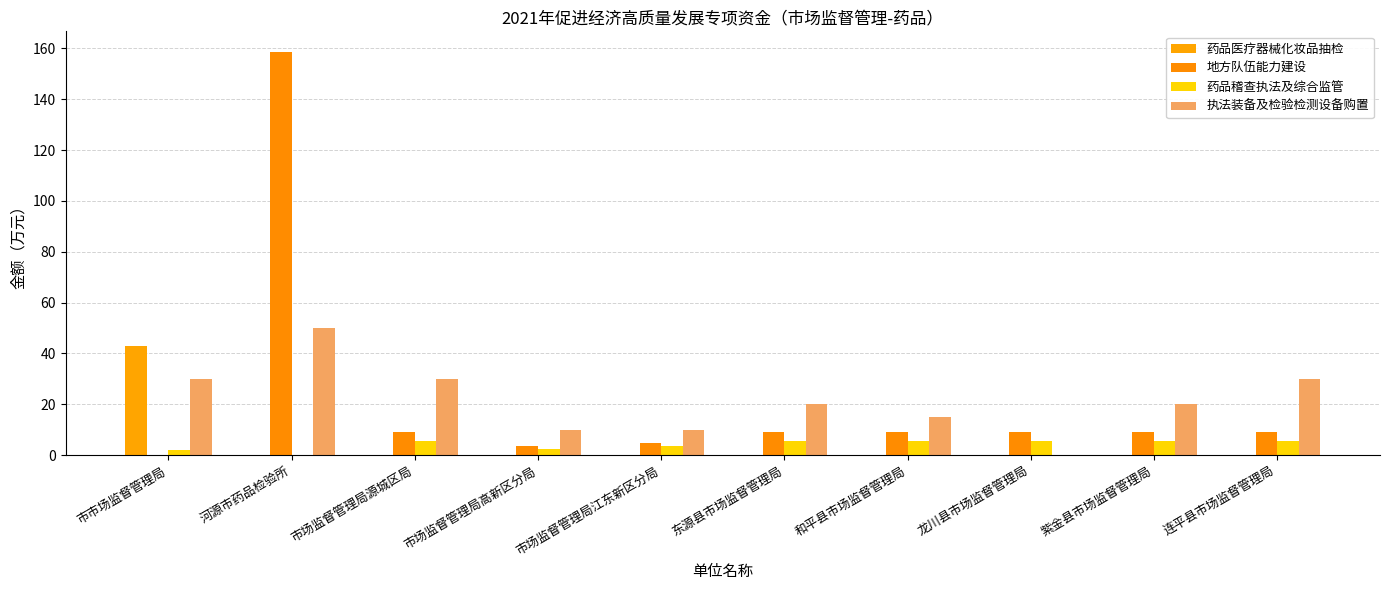

How many values in 执法装备及检验检测设备购置 are above zero?

9